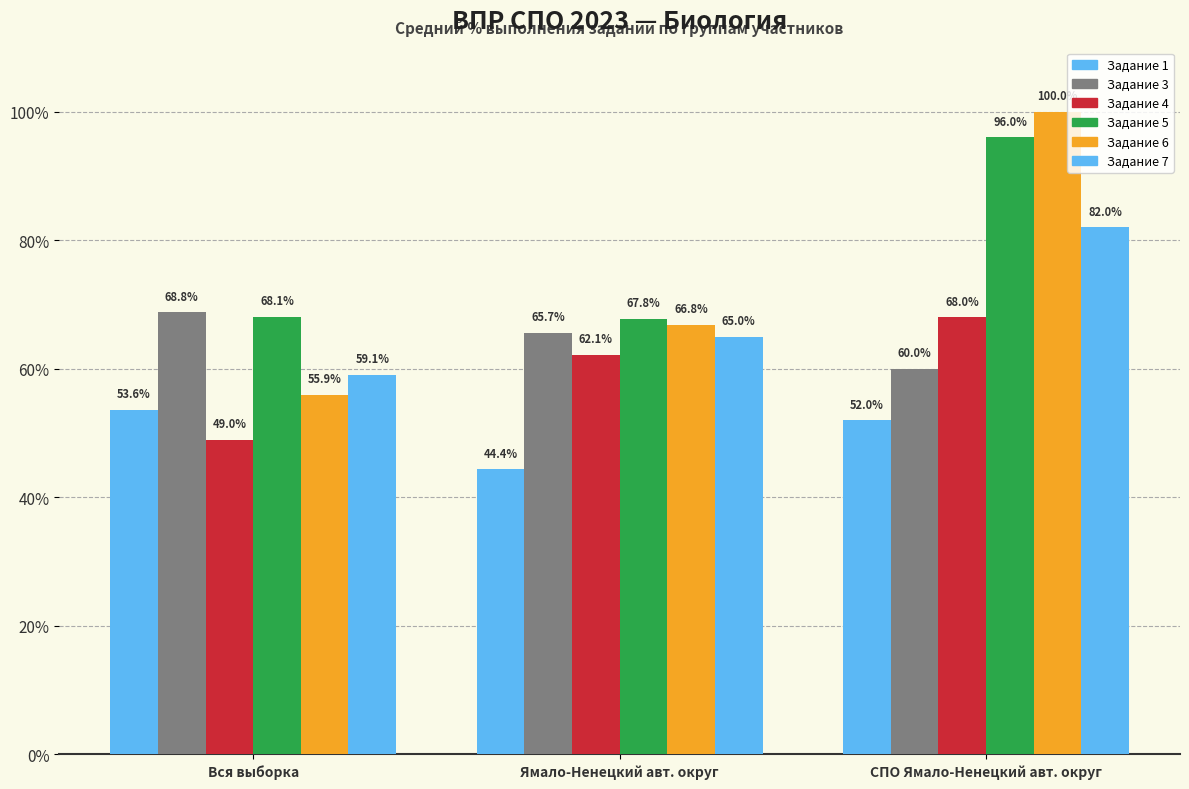

How many data points in Задание 4 are above 62?

2